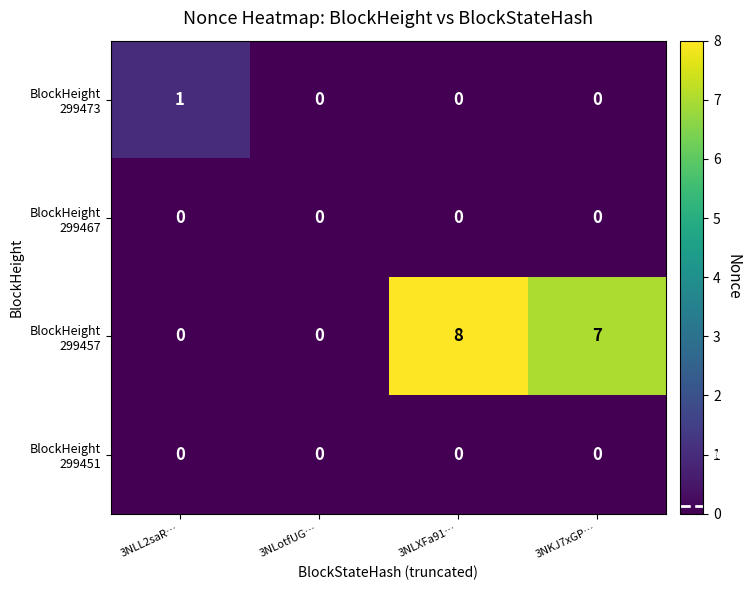

At which category is the sum across all series the highest?

3NLXFa91…